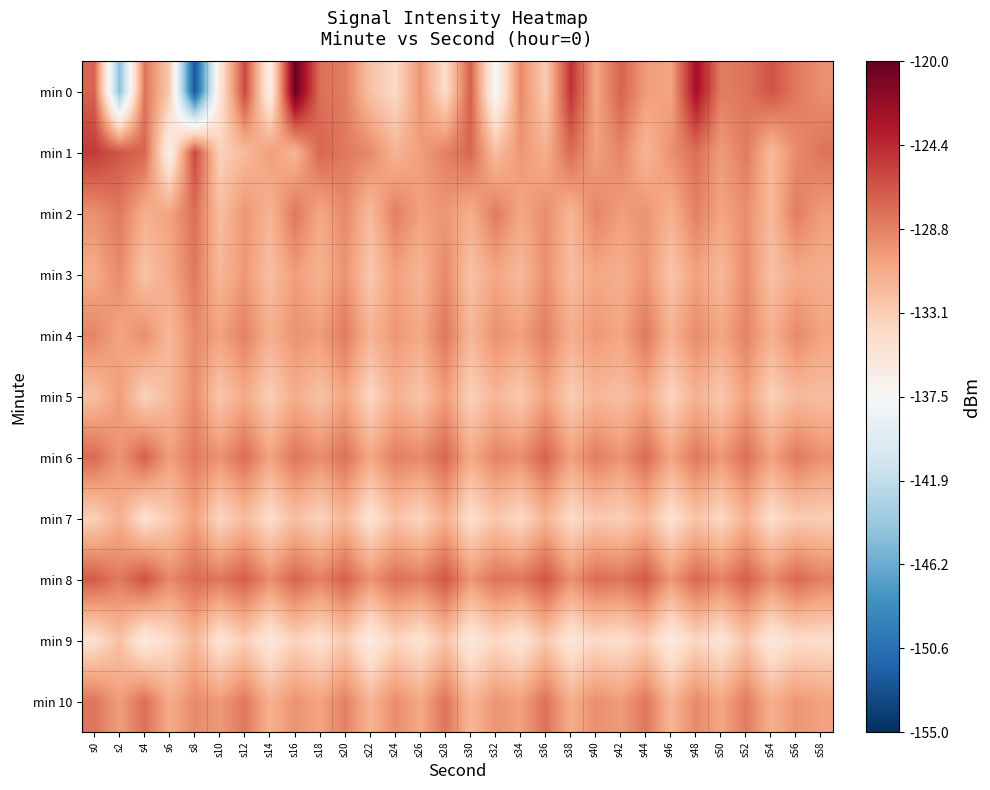

Reading left to right, what are all the values shown in this chart?

min 0: s0=-127.2	s2=-144.7	s4=-128.1	s6=-133.0	s8=-152.5	s10=-135.3	s12=-125.9	s14=-136.6	s16=-120.1	s18=-127.8	s20=-128.5	s22=-132.4	s24=-134.0	s26=-129.8	s28=-134.4	s30=-127.0	s32=-137.7	s34=-129.1	s36=-133.0	s38=-124.9	s40=-130.7	s42=-127.2	s44=-130.1	s46=-130.6	s48=-122.8	s50=-128.5	s52=-128.1	s54=-126.5	s56=-128.3	s58=-129.4
min 1: s0=-125.2	s2=-126.6	s4=-127.3	s6=-136.6	s8=-125.9	s10=-133.5	s12=-131.9	s14=-130.1	s16=-131.5	s18=-127.4	s20=-128.3	s22=-129.1	s24=-131.5	s26=-130.2	s28=-128.7	s30=-127.4	s32=-132.1	s34=-129.8	s36=-131.2	s38=-127.6	s40=-130.3	s42=-128.9	s44=-131.7	s46=-129.5	s48=-127.8	s50=-130.1	s52=-128.4	s54=-131.9	s56=-129.2	s58=-128.0
min 2: s0=-129.5	s2=-128.3	s4=-131.2	s6=-130.5	s8=-127.8	s10=-132.1	s12=-129.7	s14=-131.5	s16=-128.2	s18=-130.8	s20=-129.1	s22=-131.9	s24=-128.6	s26=-130.3	s28=-129.8	s30=-131.1	s32=-128.4	s34=-130.7	s36=-129.3	s38=-131.6	s40=-128.9	s42=-130.2	s44=-129.6	s46=-131.3	s48=-128.7	s50=-130.5	s52=-129.4	s54=-131.8	s56=-128.5	s58=-130.1
min 3: s0=-131.0	s2=-129.2	s4=-132.5	s6=-130.8	s8=-128.3	s10=-131.7	s12=-129.9	s14=-132.2	s16=-130.1	s18=-131.4	s20=-129.6	s22=-132.8	s24=-130.3	s26=-131.6	s28=-129.1	s30=-132.4	s32=-130.6	s34=-131.9	s36=-129.4	s38=-132.1	s40=-130.7	s42=-131.2	s44=-129.8	s46=-132.6	s48=-130.4	s50=-131.8	s52=-129.3	s54=-132.3	s56=-130.9	s58=-131.1
min 4: s0=-128.9	s2=-130.6	s4=-129.3	s6=-131.8	s8=-129.1	s10=-130.4	s12=-128.7	s14=-131.2	s16=-129.6	s18=-130.1	s20=-128.4	s22=-131.5	s24=-129.8	s26=-130.8	s28=-128.2	s30=-131.7	s32=-129.5	s34=-130.3	s36=-128.6	s38=-131.1	s40=-129.9	s42=-130.6	s44=-128.3	s46=-131.4	s48=-129.2	s50=-130.7	s52=-128.8	s54=-131.3	s56=-129.1	s58=-130.5
min 5: s0=-132.2	s2=-130.1	s4=-133.5	s6=-131.8	s8=-129.3	s10=-132.7	s12=-130.9	s14=-133.2	s16=-131.1	s18=-132.4	s20=-130.6	s22=-133.8	s24=-131.3	s26=-132.6	s28=-130.1	s30=-133.4	s32=-131.6	s34=-132.9	s36=-130.4	s38=-133.1	s40=-131.7	s42=-132.2	s44=-130.8	s46=-133.6	s48=-131.4	s50=-132.8	s52=-130.3	s54=-133.3	s56=-131.9	s58=-132.1
min 6: s0=-127.5	s2=-129.8	s4=-127.1	s6=-130.2	s8=-128.4	s10=-129.6	s12=-127.7	s14=-130.5	s16=-128.1	s18=-129.3	s20=-127.9	s22=-130.7	s24=-128.6	s26=-129.1	s28=-127.4	s30=-130.9	s32=-128.8	s34=-129.4	s36=-127.2	s38=-130.3	s40=-128.5	s42=-129.7	s44=-127.6	s46=-130.6	s48=-128.2	s50=-129.9	s52=-127.8	s54=-130.4	s56=-128.3	s58=-129.5
min 7: s0=-133.4	s2=-131.2	s4=-134.7	s6=-132.9	s8=-130.4	s10=-133.8	s12=-132.0	s14=-134.3	s16=-132.2	s18=-133.5	s20=-131.7	s22=-134.9	s24=-132.4	s26=-133.7	s28=-131.2	s30=-134.5	s32=-132.7	s34=-134.0	s36=-131.5	s38=-134.2	s40=-132.8	s42=-133.3	s44=-131.9	s46=-134.7	s48=-132.5	s50=-133.9	s52=-131.4	s54=-134.4	s56=-133.0	s58=-133.2
min 8: s0=-126.8	s2=-128.4	s4=-126.3	s6=-129.1	s8=-127.6	s10=-128.2	s12=-126.9	s14=-129.4	s16=-127.3	s18=-128.7	s20=-127.1	s22=-129.6	s24=-127.8	s26=-128.5	s28=-126.6	s30=-129.8	s32=-128.0	s34=-128.3	s36=-126.5	s38=-129.5	s40=-127.7	s42=-128.1	s44=-126.7	s46=-129.9	s48=-127.4	s50=-128.8	s52=-127.0	s54=-129.3	s56=-127.5	s58=-128.6
min 9: s0=-134.6	s2=-132.3	s4=-135.9	s6=-134.1	s8=-131.6	s10=-135.0	s12=-133.2	s14=-135.5	s16=-133.4	s18=-134.7	s20=-132.9	s22=-136.1	s24=-133.6	s26=-134.9	s28=-132.4	s30=-135.7	s32=-133.9	s34=-135.2	s36=-132.7	s38=-135.4	s40=-134.0	s42=-134.5	s44=-133.1	s46=-135.9	s48=-133.7	s50=-135.1	s52=-132.6	s54=-135.6	s56=-134.2	s58=-134.4
min 10: s0=-128.1	s2=-130.2	s4=-127.8	s6=-131.0	s8=-129.2	s10=-130.0	s12=-128.3	s14=-131.3	s16=-129.6	s18=-130.5	s20=-128.7	s22=-131.5	s24=-129.3	s26=-130.8	s28=-128.0	s30=-131.7	s32=-129.7	s34=-130.3	s36=-127.9	s38=-131.1	s40=-129.4	s42=-130.1	s44=-128.2	s46=-131.6	s48=-129.1	s50=-130.7	s52=-128.4	s54=-131.2	s56=-129.8	s58=-130.4